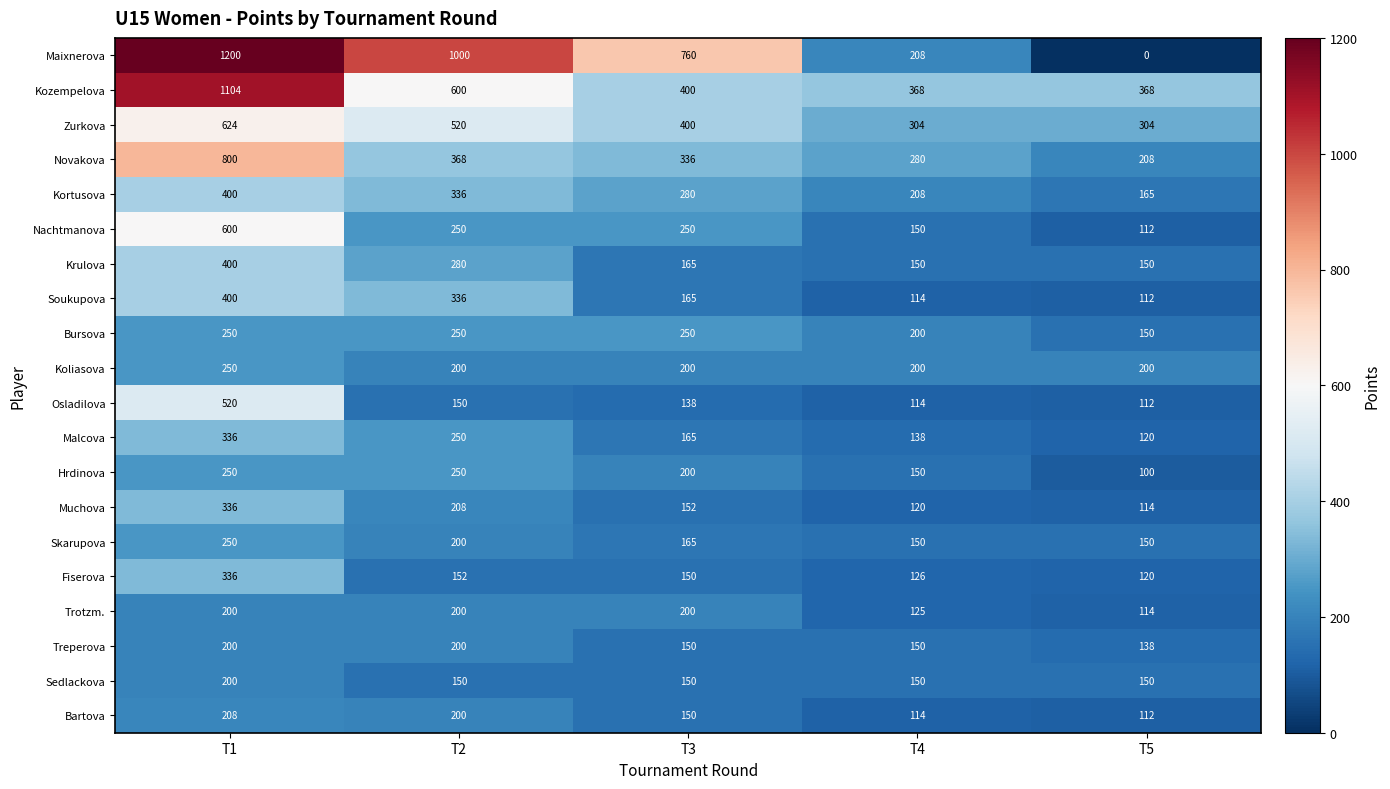

What is the difference between the maximum and minimum values in the Fiserova series?

216